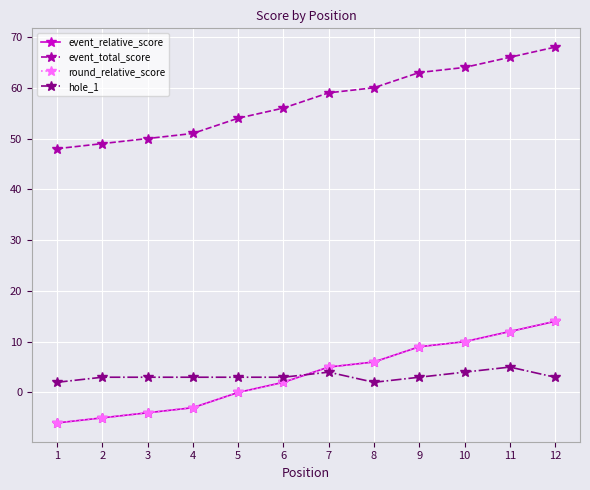

What is the value of the hole_1 point at the 12th from the left?

3